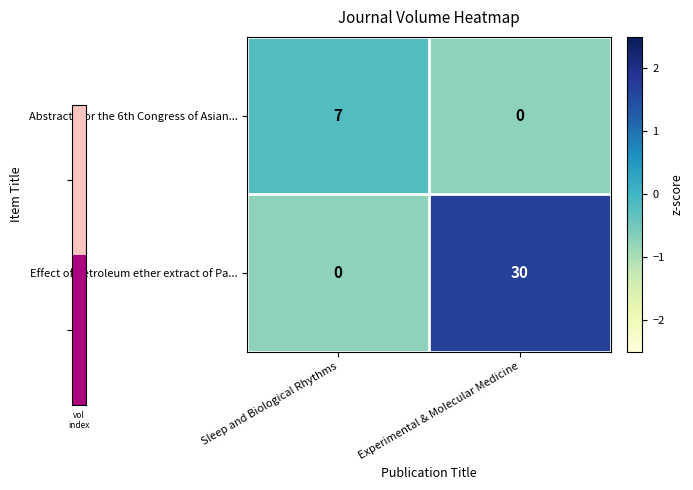

Count the number of data series in this chart.

2